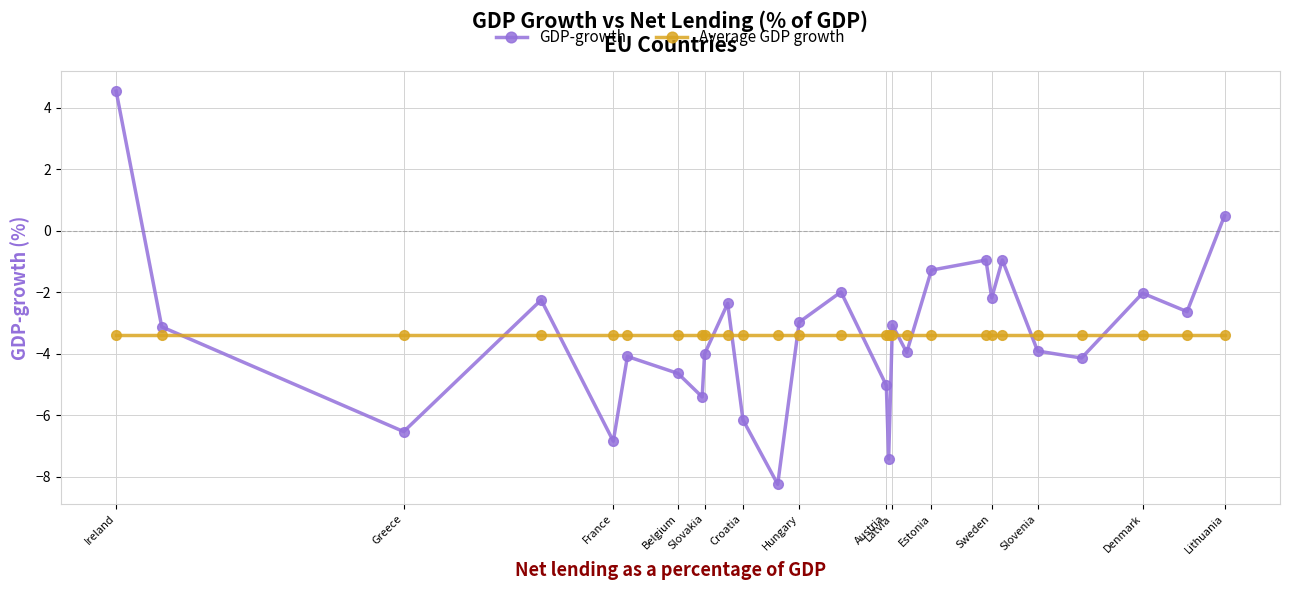

What is the difference between the maximum and second lowest values in the GDP-growth series?

11.9